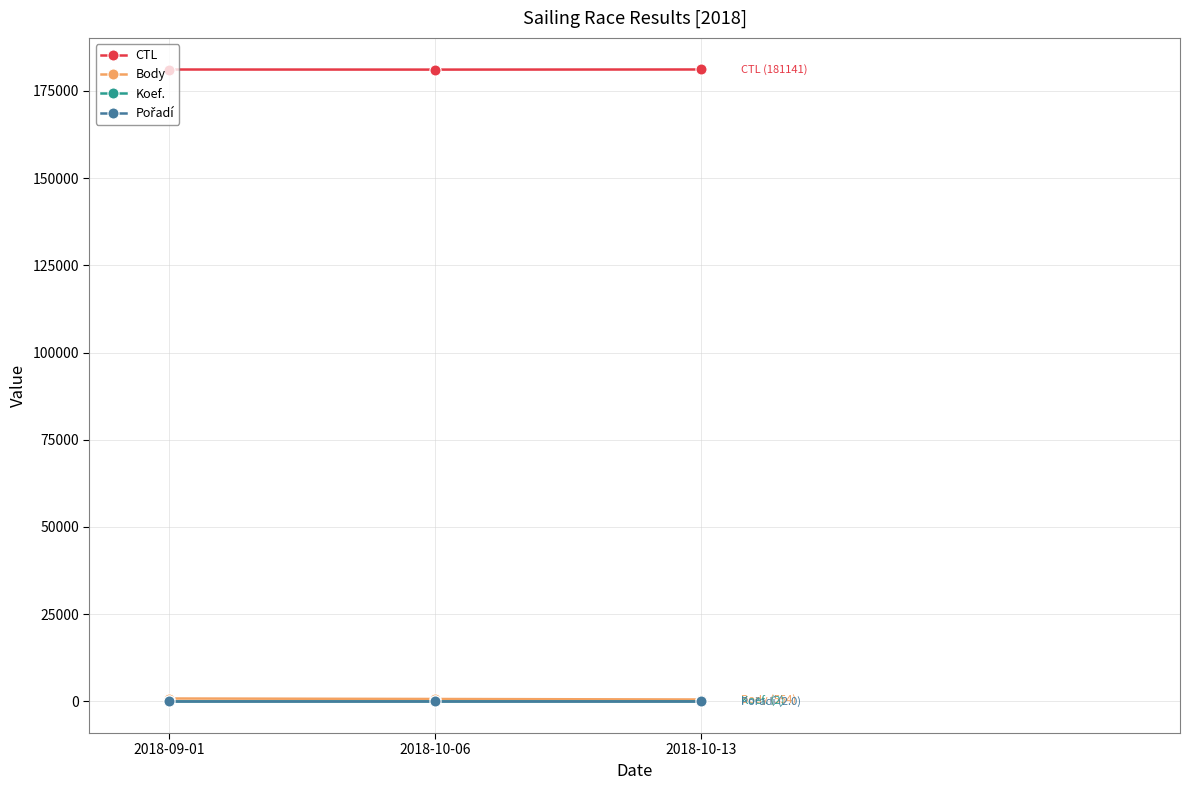

What is the label of the 1st point from the left?

2018-09-01